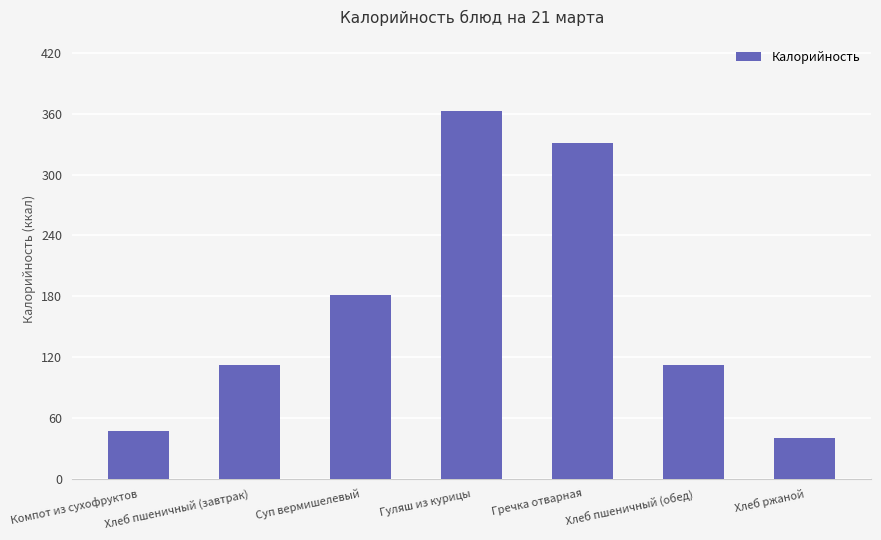

Is it true that the value at Компот из сухофруктов is 46.9?

True